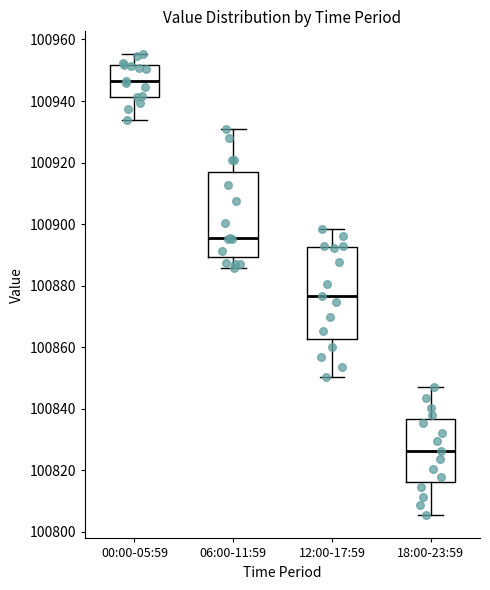

Comparing the boxes themselves (not the whiskers), which one is the tallest?

12:00-17:59